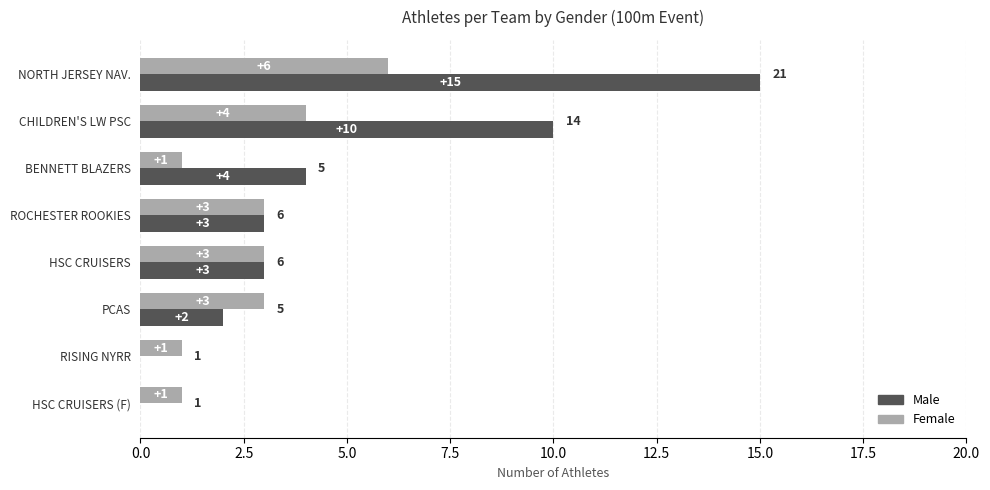

Which series changed the most between BENNETT BLAZERS and ROCHESTER ROOKIES?

Female